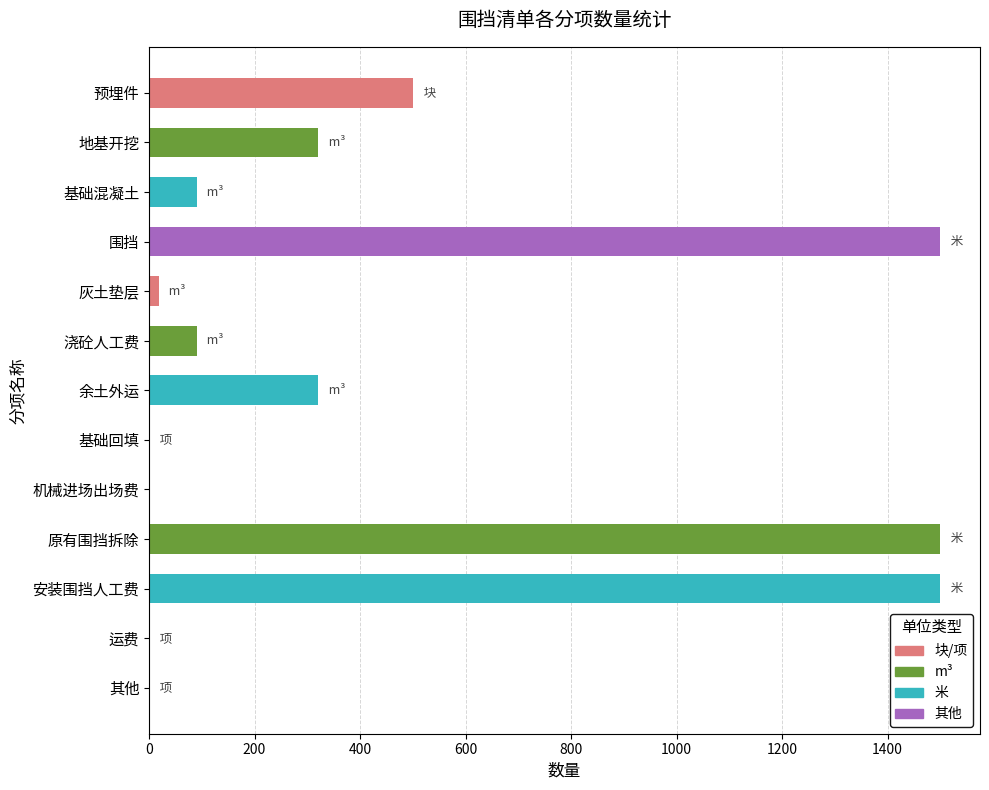

Reading top to bottom, extract all data points from this chart.

预埋件=500	地基开挖=320	基础混凝土=90	围挡=1500	灰土垫层=18	浇砼人工费=90	余土外运=320	基础回填=1	机械进场出场费=1	原有围挡拆除=1500	安装围挡人工费=1500	运费=1	其他=1